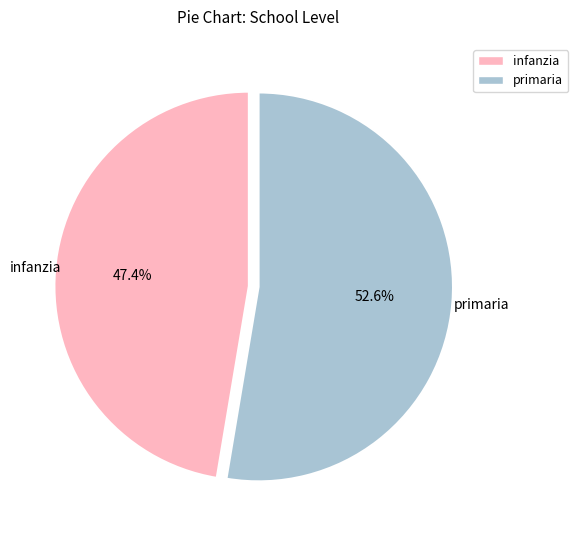

Is there a majority slice in this chart?

Yes